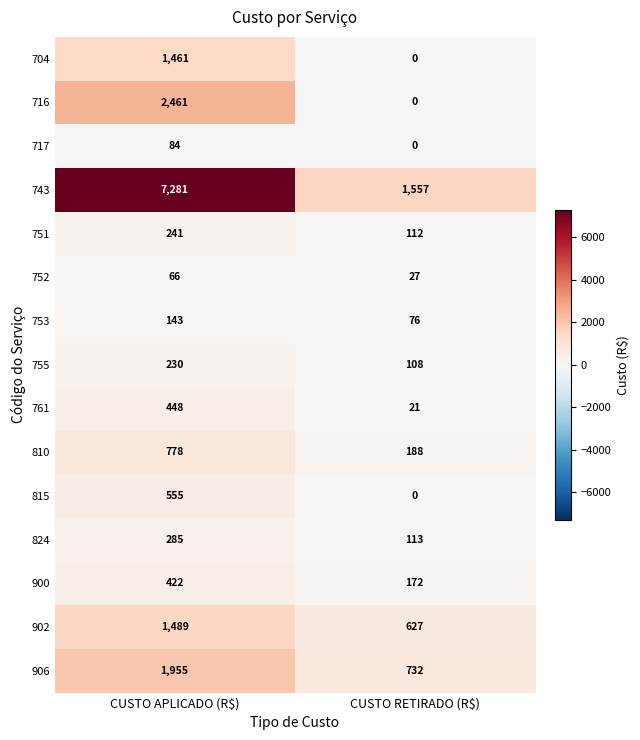

The value of 704 at CUSTO RETIRADO (R$) is -1002. True or false?

False